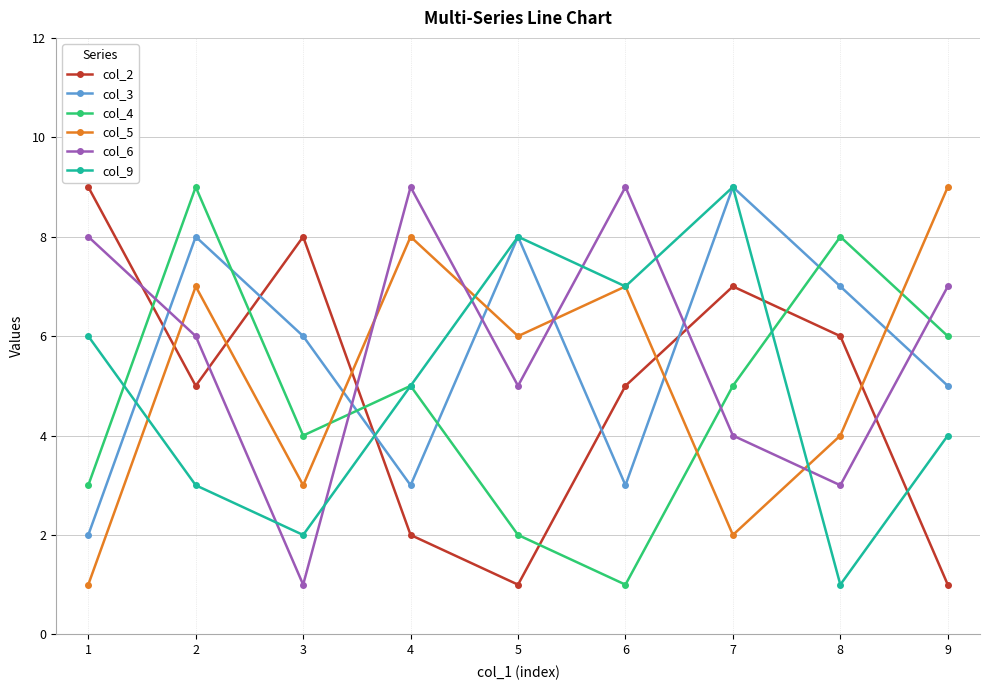

Which series changed the most between 6 and 7?

col_3